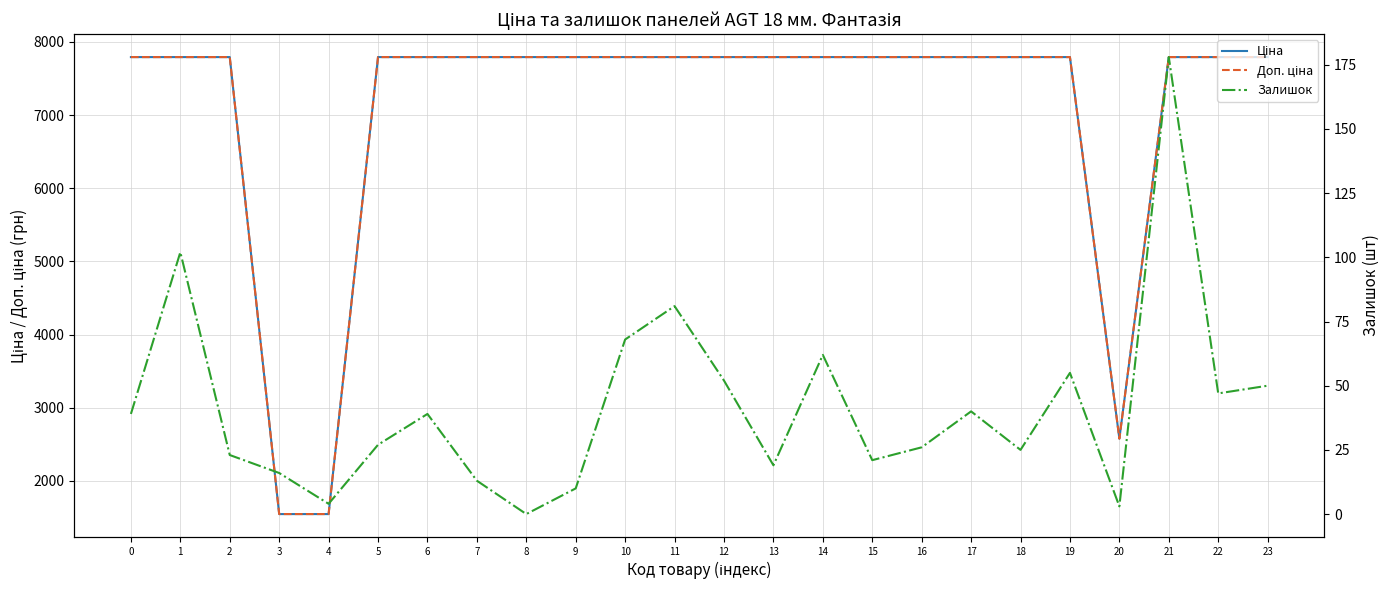

How many series are shown in this chart?

3